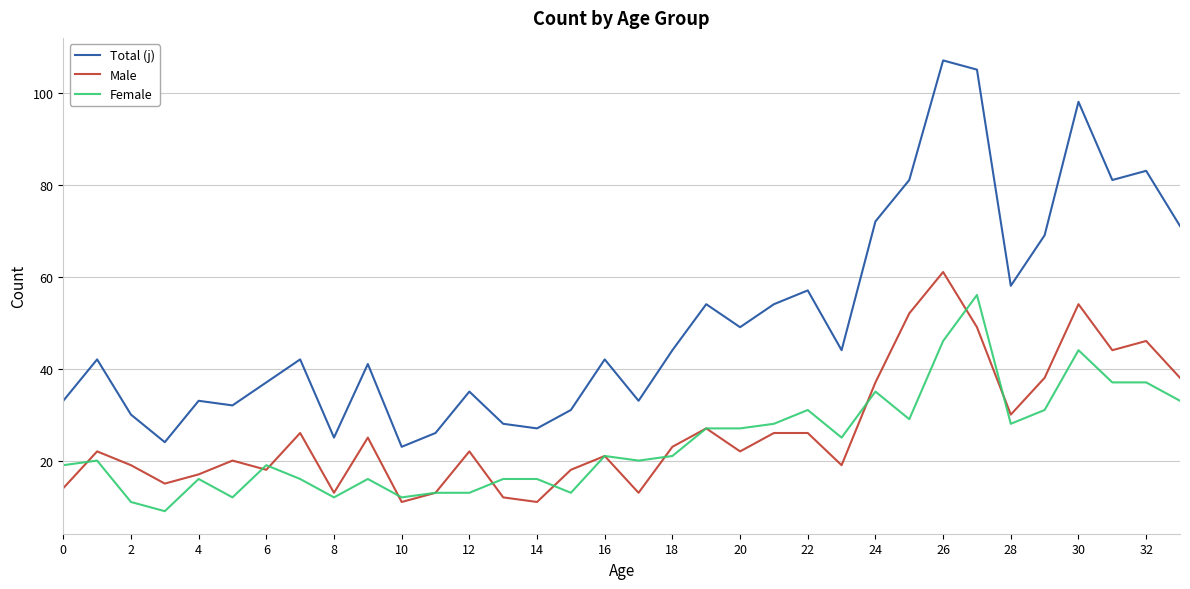

What is the average value of the Male series?

27